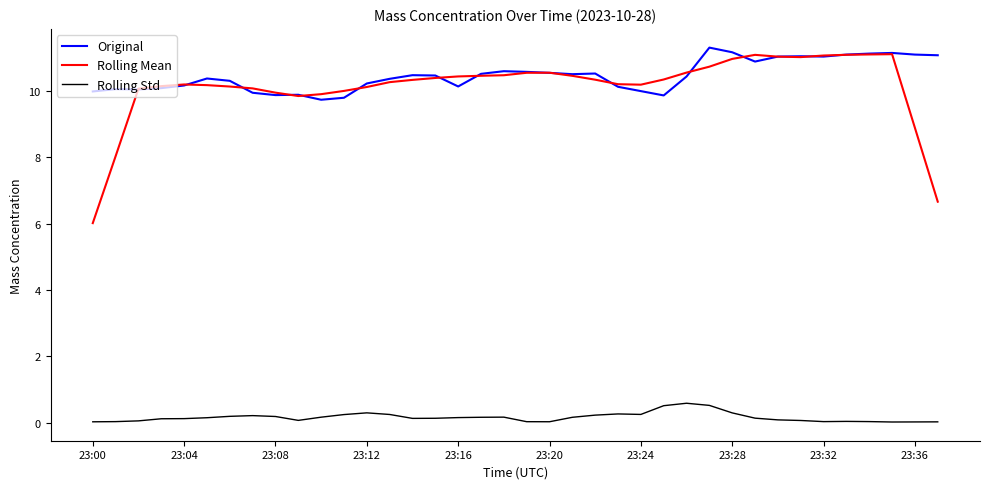

What are all the series names shown in the legend?

Original, Rolling Mean, Rolling Std